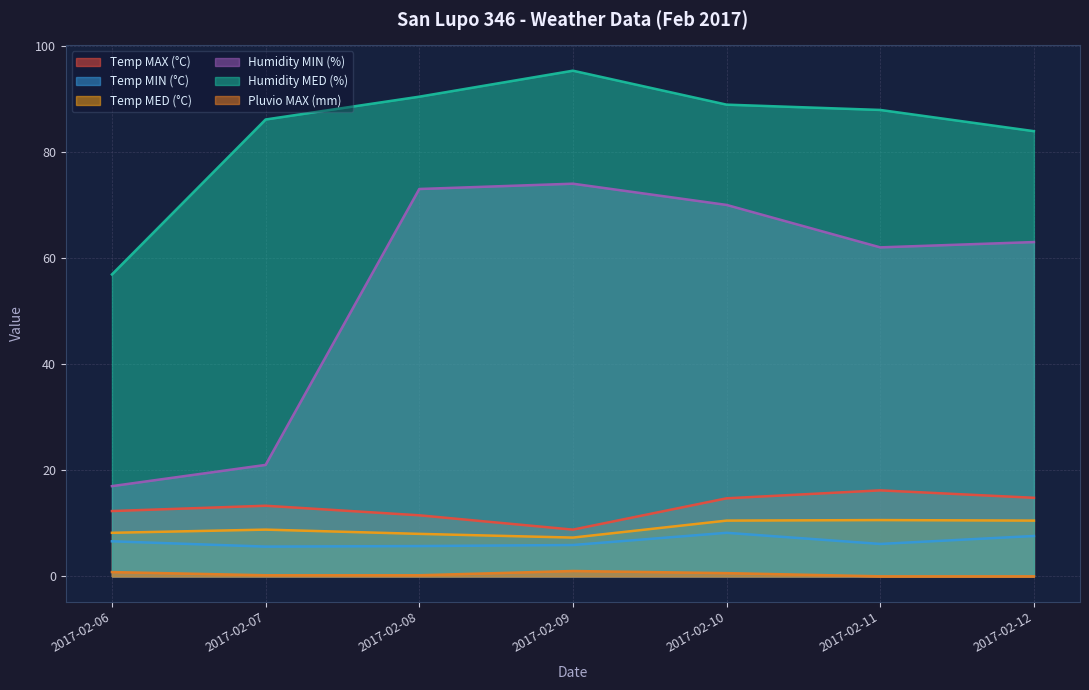

At 2017-02-09, list the series in order from smallest to largest.

Pluvio MAX (mm), Temp MIN (°C), Temp MED (°C), Temp MAX (°C), Humidity MIN (%), Humidity MED (%)